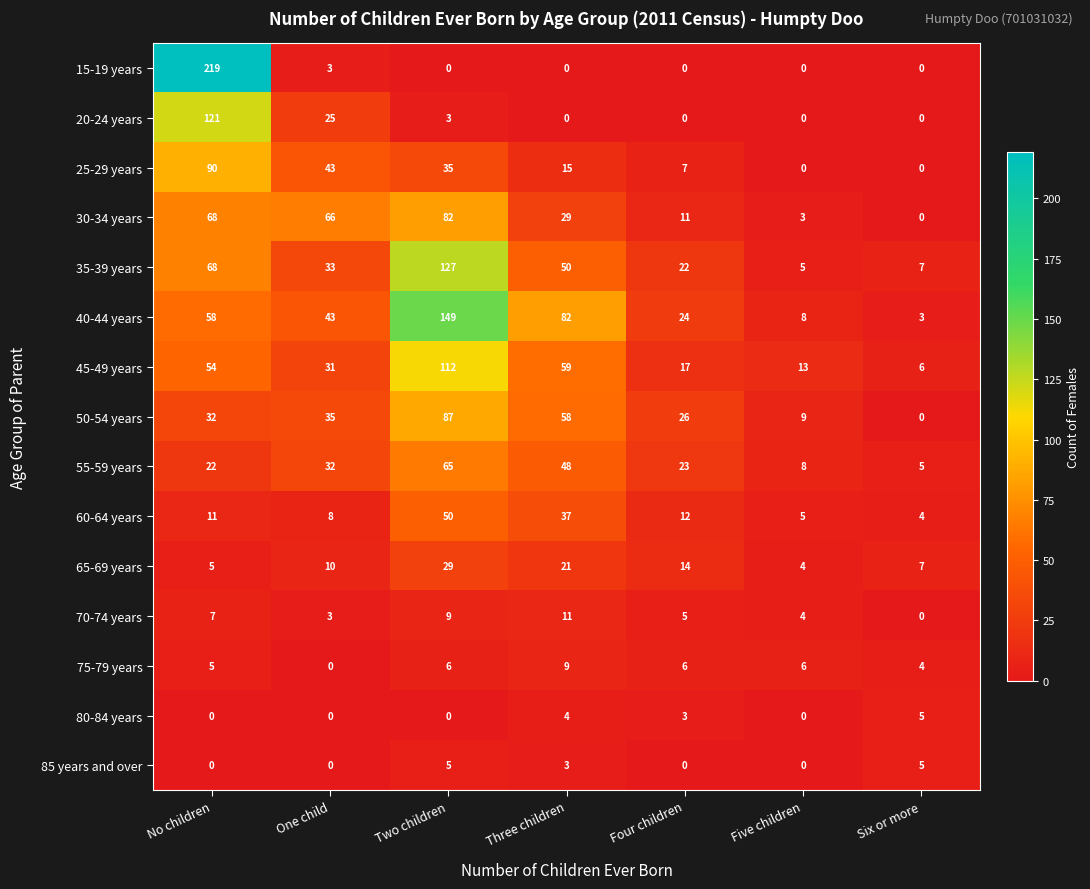

What is the sum of the 40-44 years values at Two children and Six or more?

152